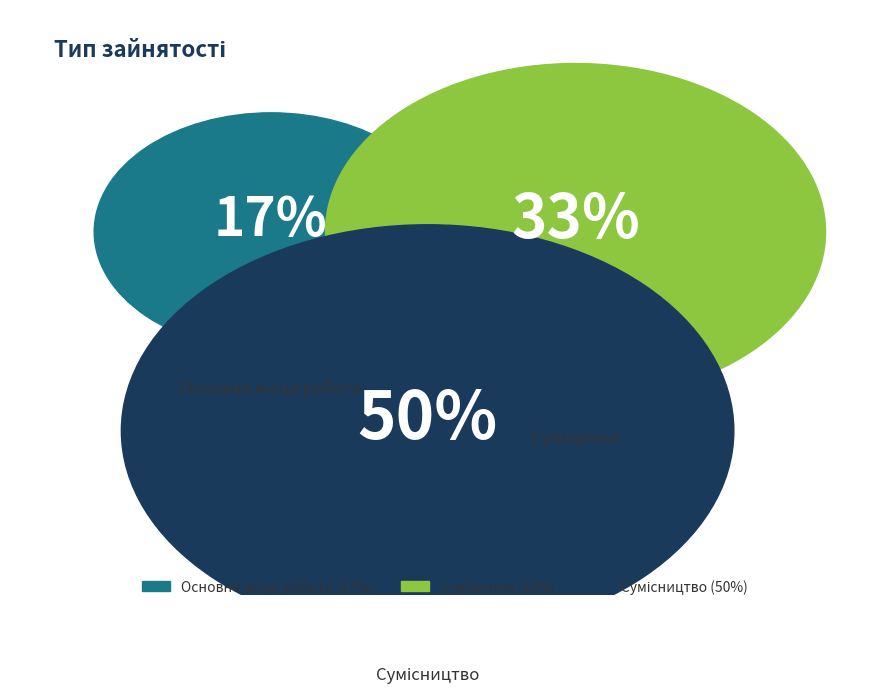

To the nearest percent, what is the average slice percentage?

33%